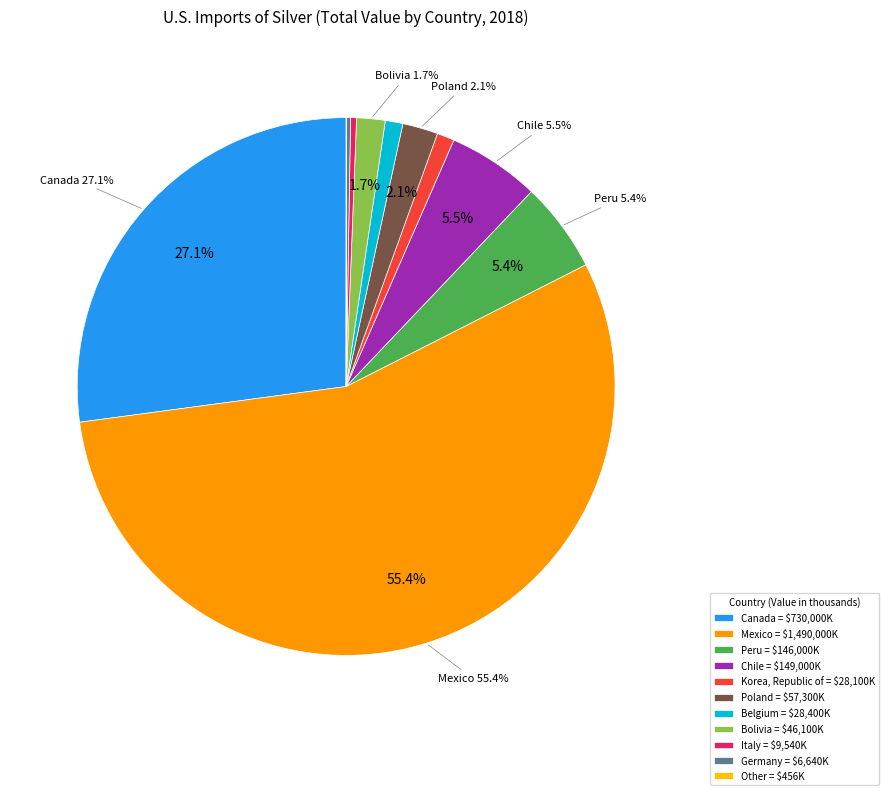

Which category accounts for the majority?

Mexico